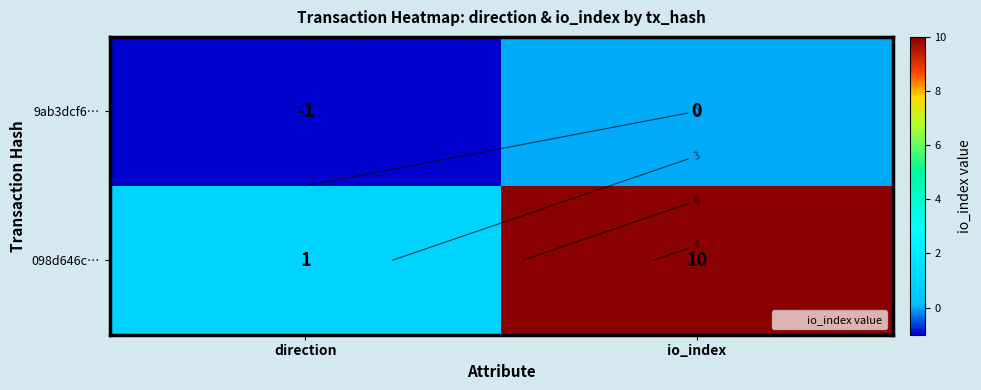

How many categories are shown in the chart?

2